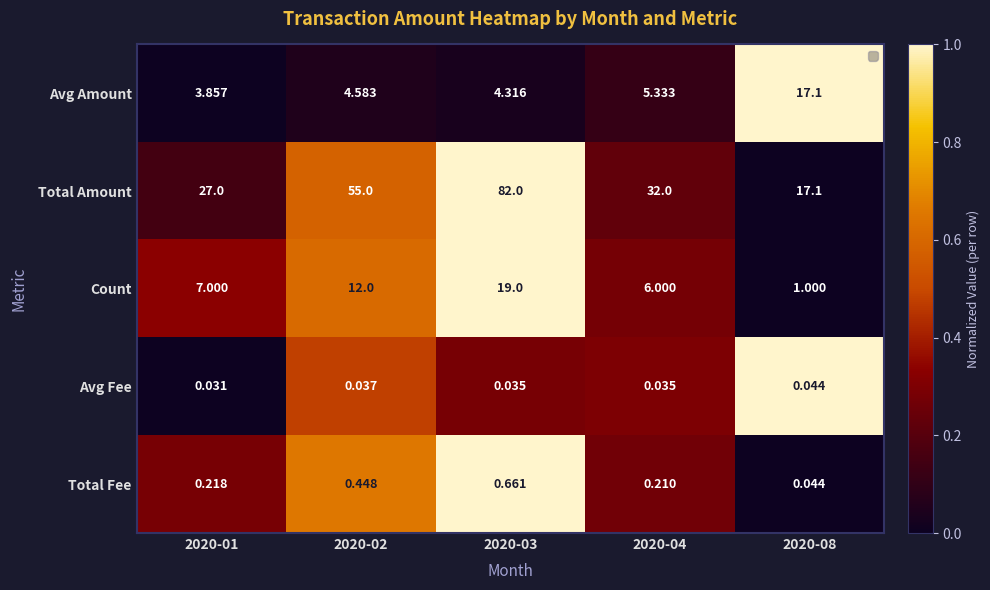

At how many categories does at least one series exceed 0?

5